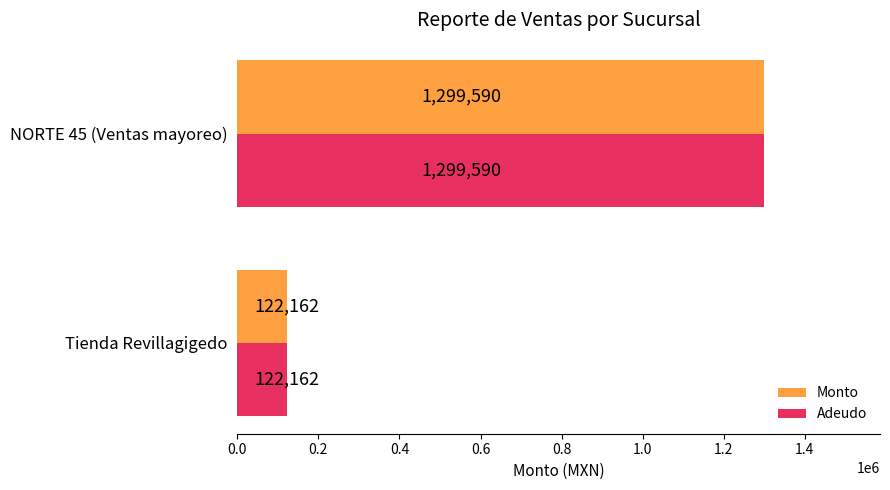

True or false: Monto has a value of 122162 at Tienda Revillagigedo.

True